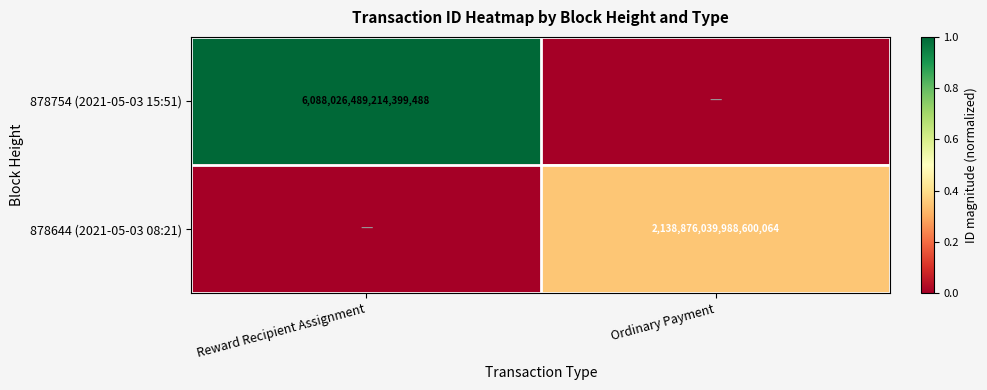

The value of 878754 (2021-05-03 15:51) at Reward Recipient Assignment is 8172994810454251520. True or false?

False